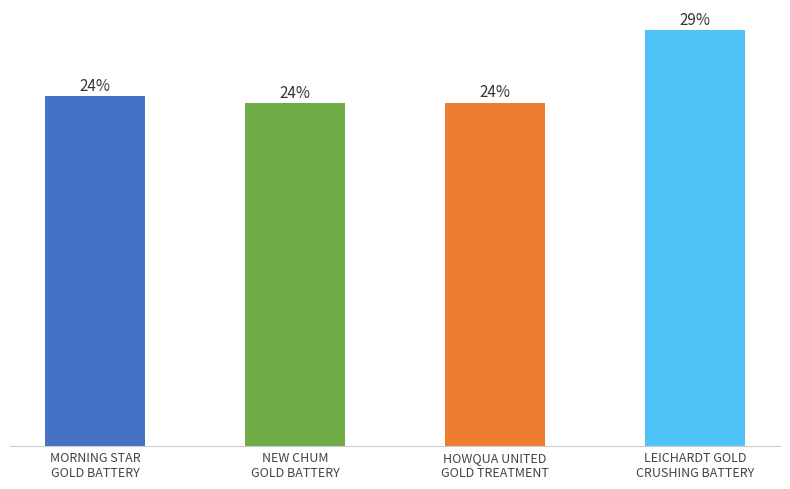

Does the chart contain any negative values?

No